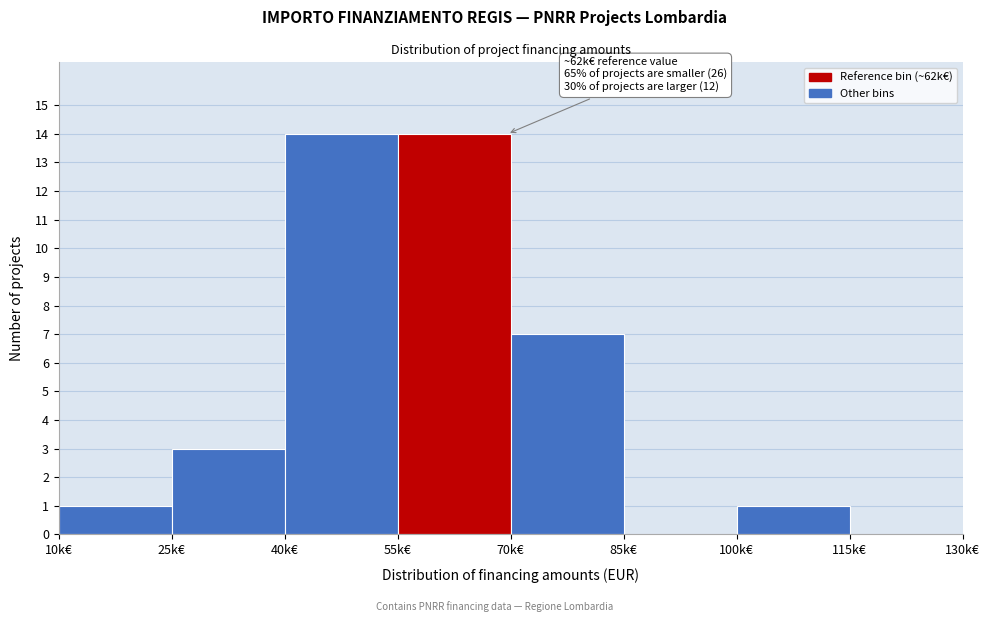

Reading left to right, list all the values displayed in this chart.

10k€=1	25k€=3	40k€=14	55k€=14	70k€=7	85k€=0	100k€=1	115k€=0